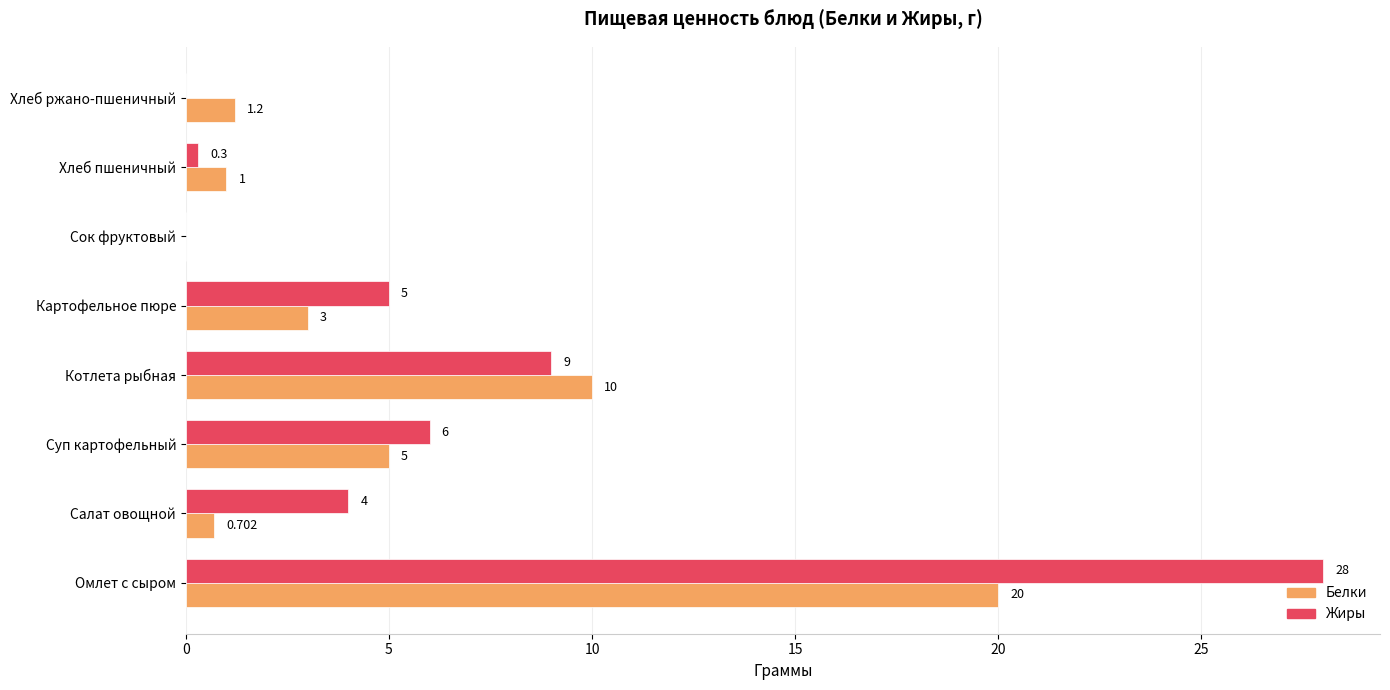

Between Омлет с сыром and Хлеб пшеничный, which series saw the biggest shift?

Жиры